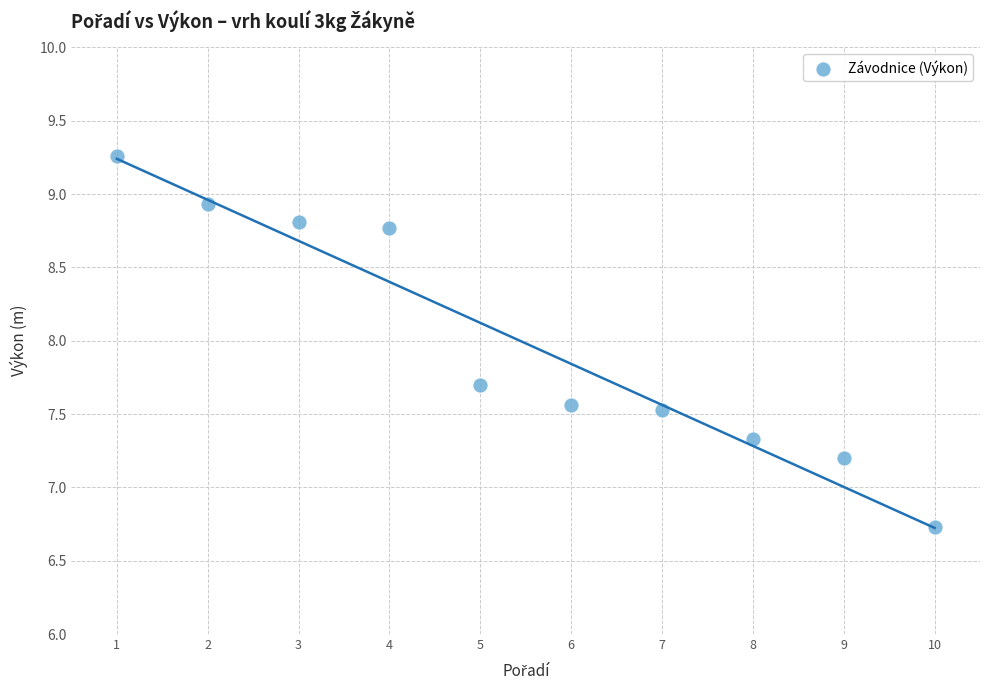

What is the range of X values (max minus min)?

9.0